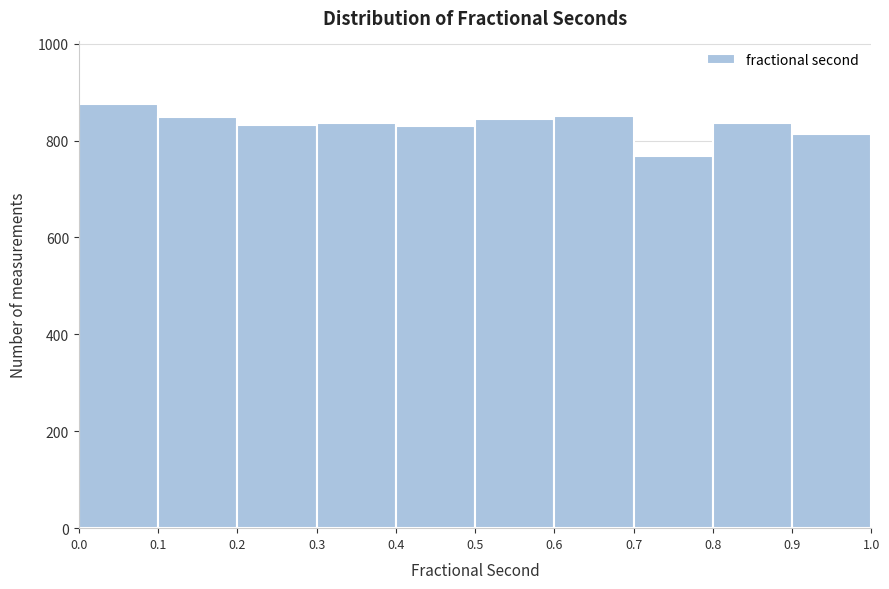

Reading left to right, transcribe this chart: for each bar, give the range it covers on the x-axis and its height. The values are not printed on the chart, so give them approximately, as read against the axis.

0.0 to 0.1: 880
0.1 to 0.2: 840
0.2 to 0.3: 840
0.3 to 0.4: 840
0.4 to 0.5: 840
0.5 to 0.6: 840
0.6 to 0.7: 860
0.7 to 0.8: 760
0.8 to 0.9: 840
0.9 to 1.0: 820